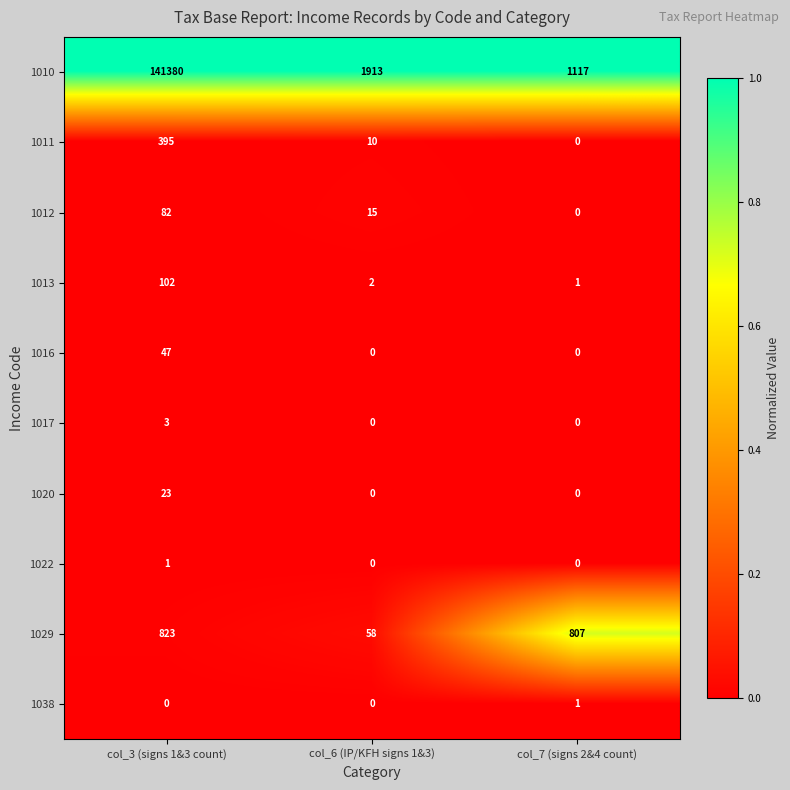

Which series has the largest range (max minus min)?

1010